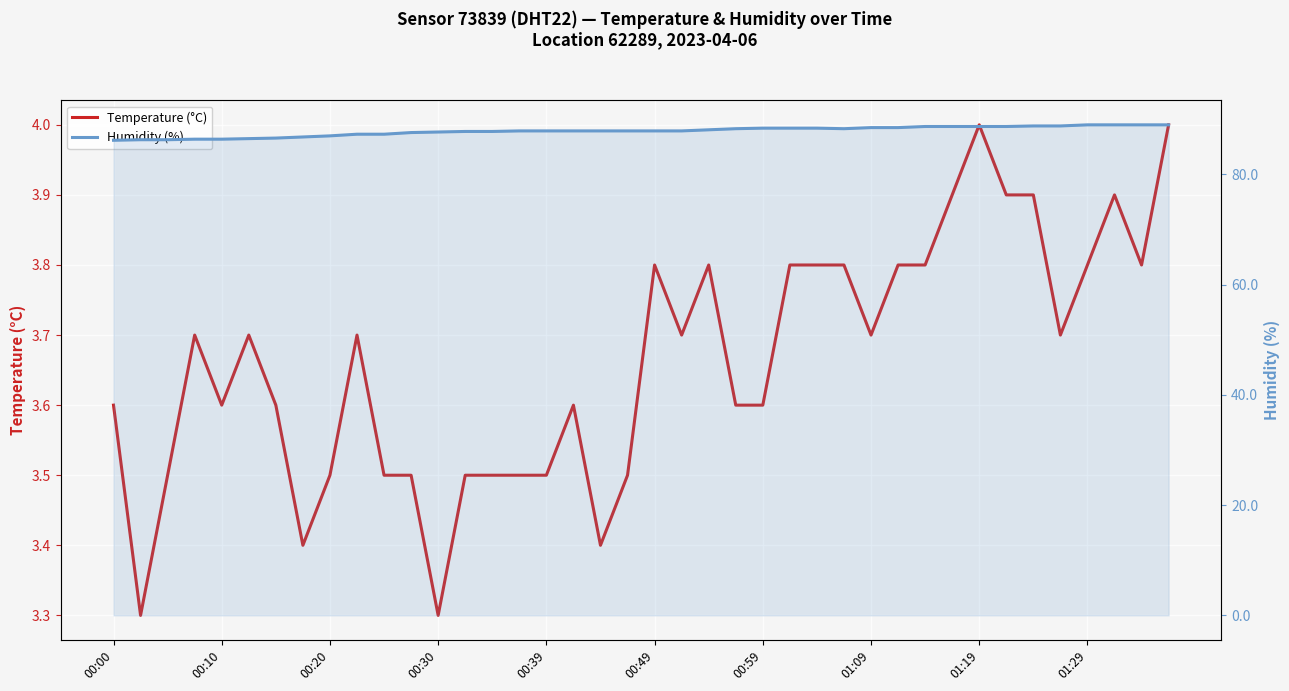

Does the chart display data point markers on the line(s)?

No